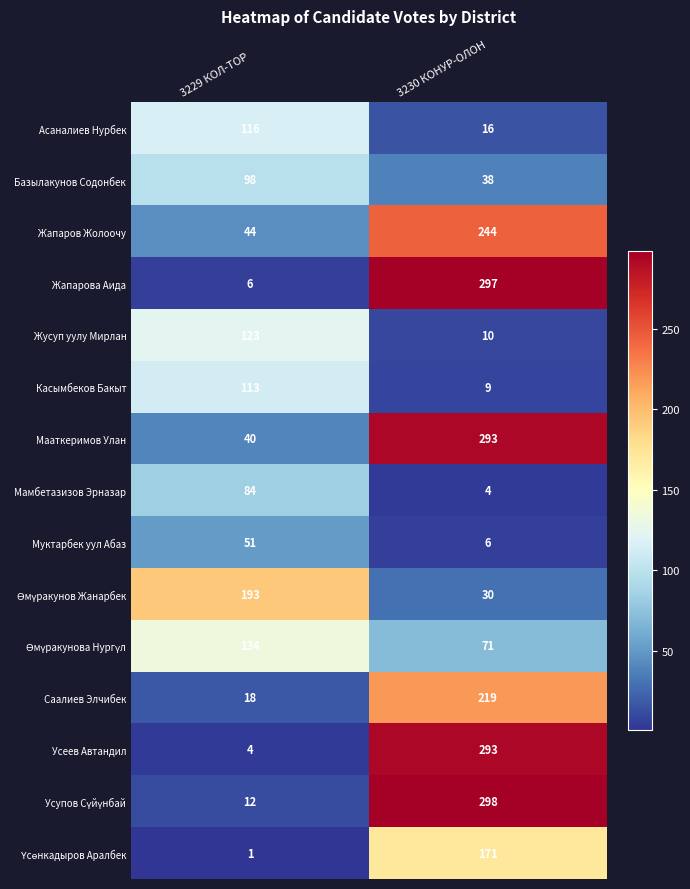

Which category has the highest value across all series?

3230 КОНУР-ОЛОН